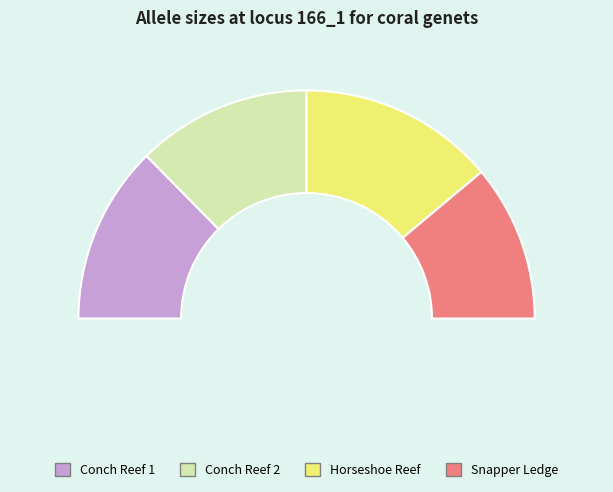

Approximately how many times larger is the value at Snapper Ledge compared to Horseshoe Reef?

0.8